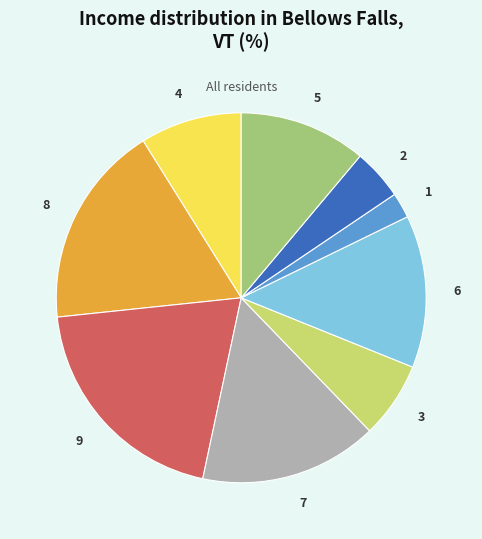

Is the sum of 7 and 8 greater than half?

No